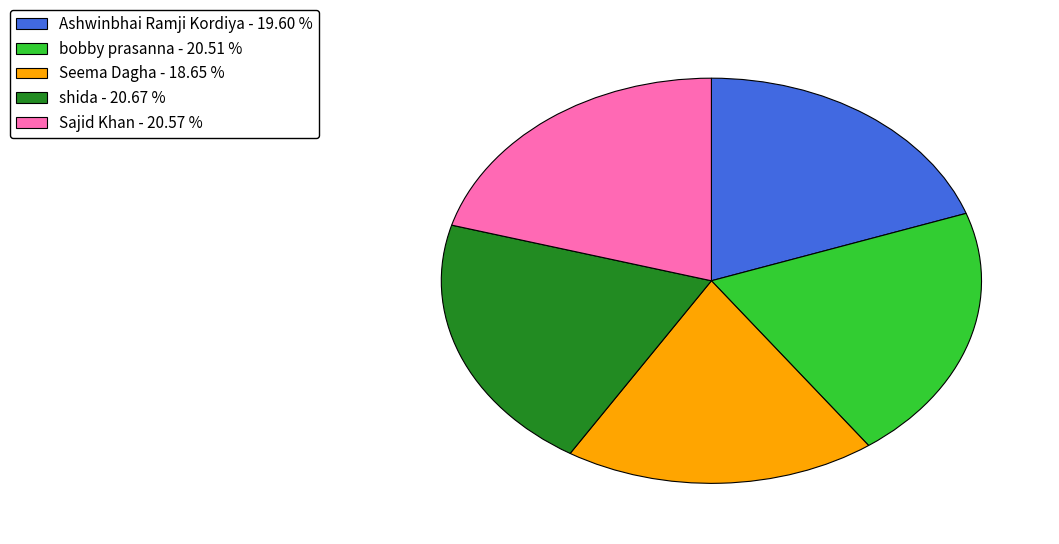

Which slice is the smallest?

Seema Dagha